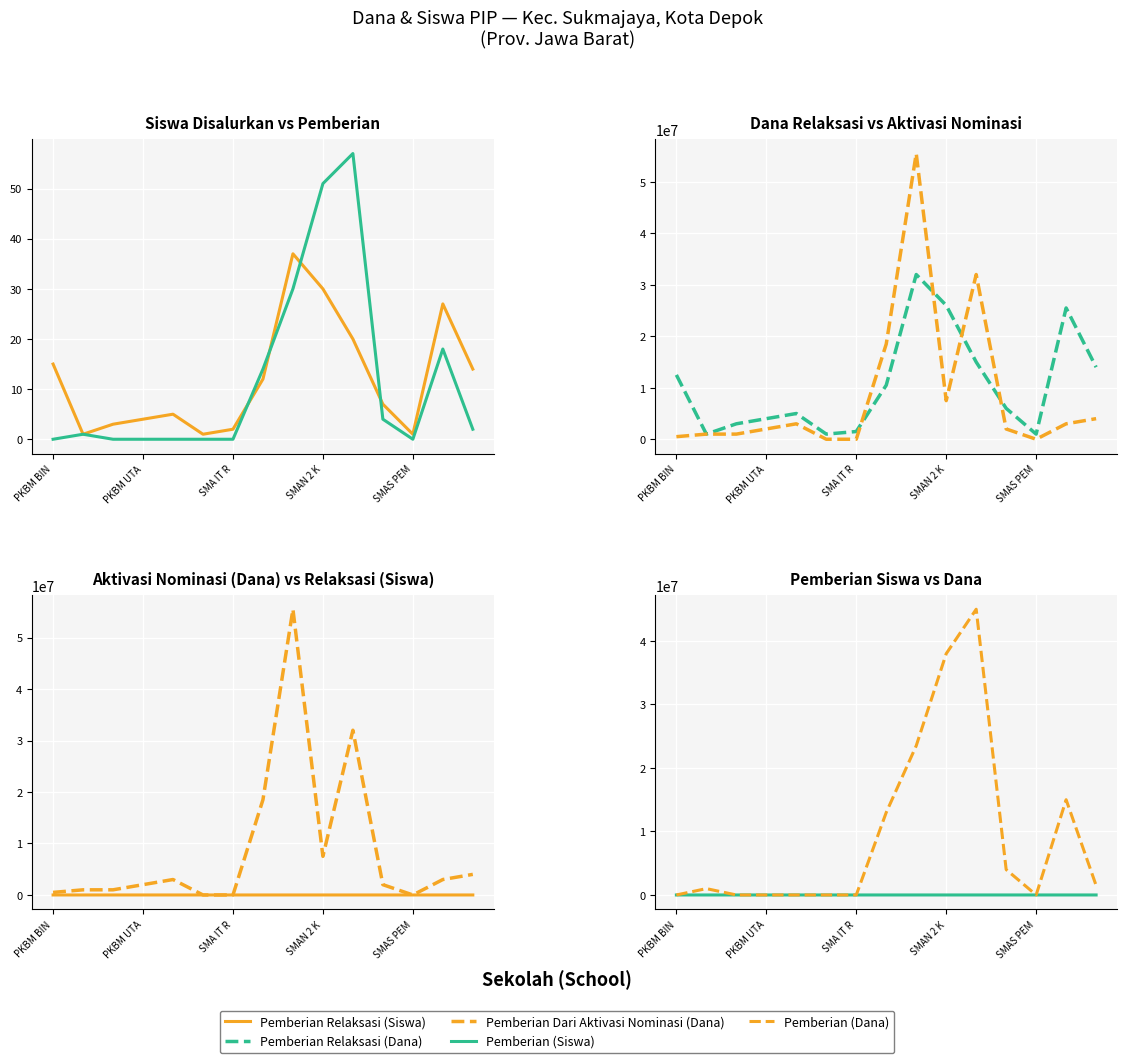

At which category is the sum across all series the highest?

8